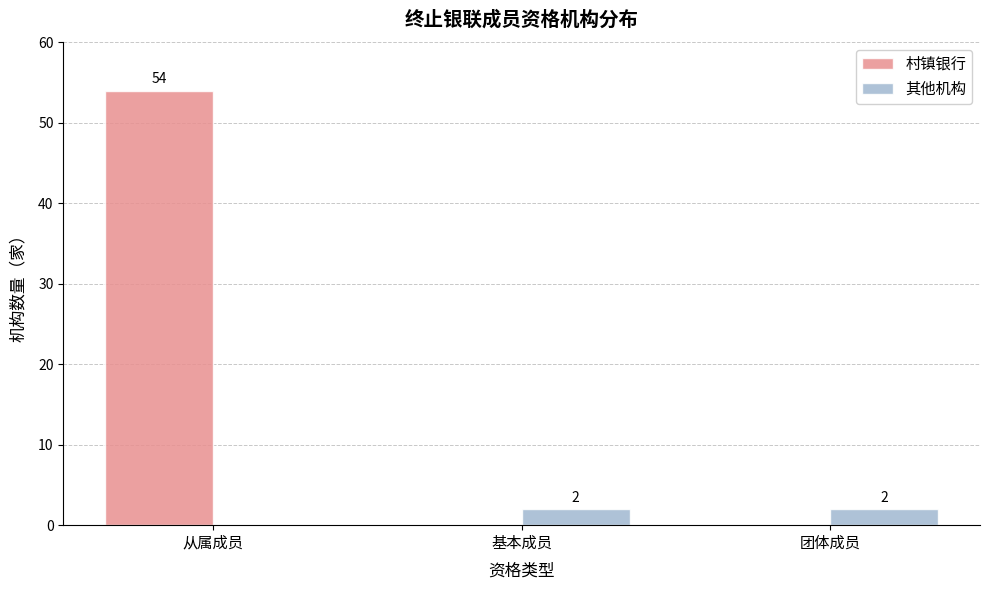

At which category is the sum across all series the highest?

从属成员